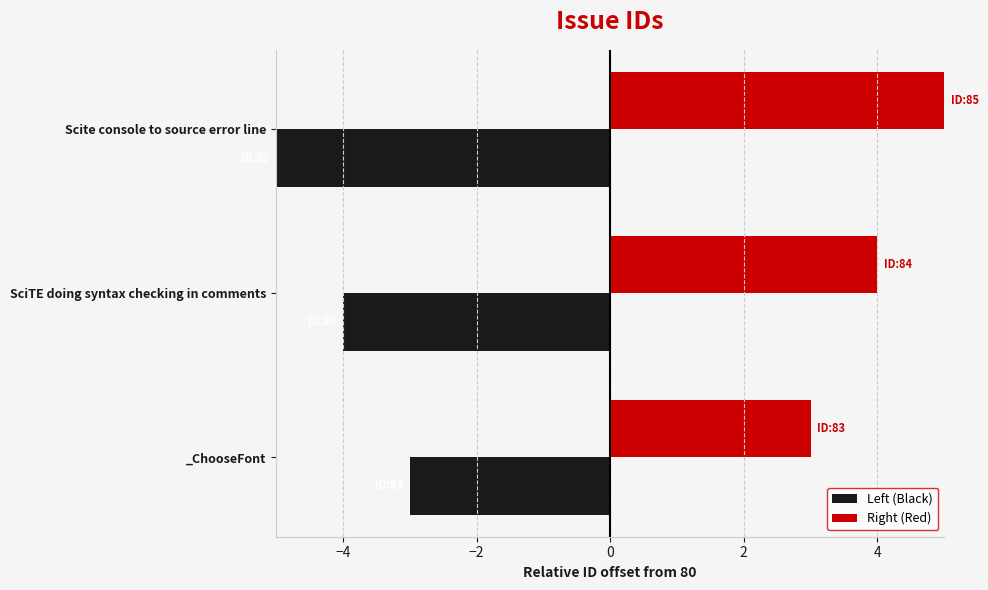

What is the spread (max minus min) of values at _ChooseFont?

6